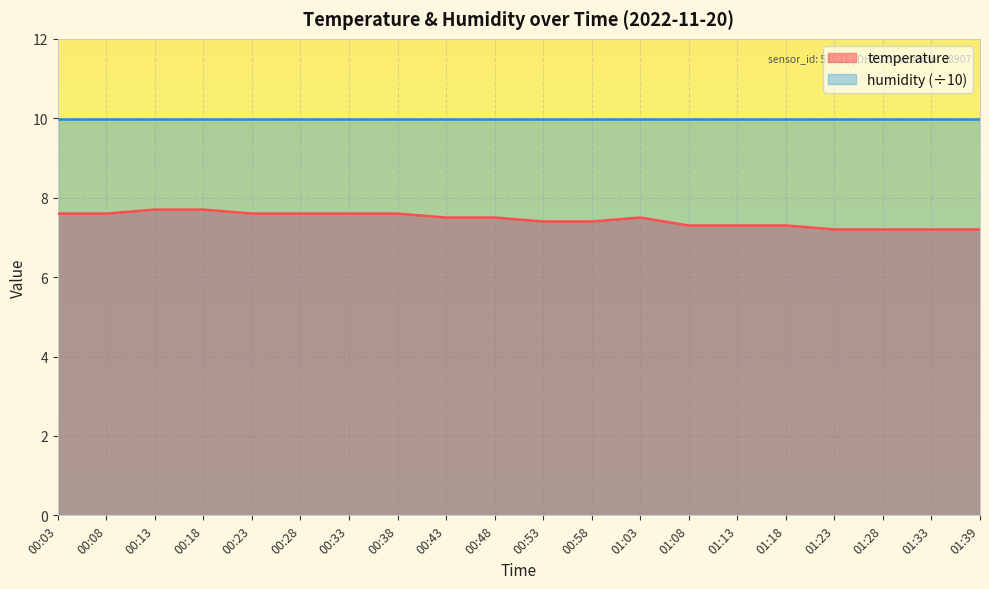

What is the difference between the values at 00:38 and 01:39?

0.4